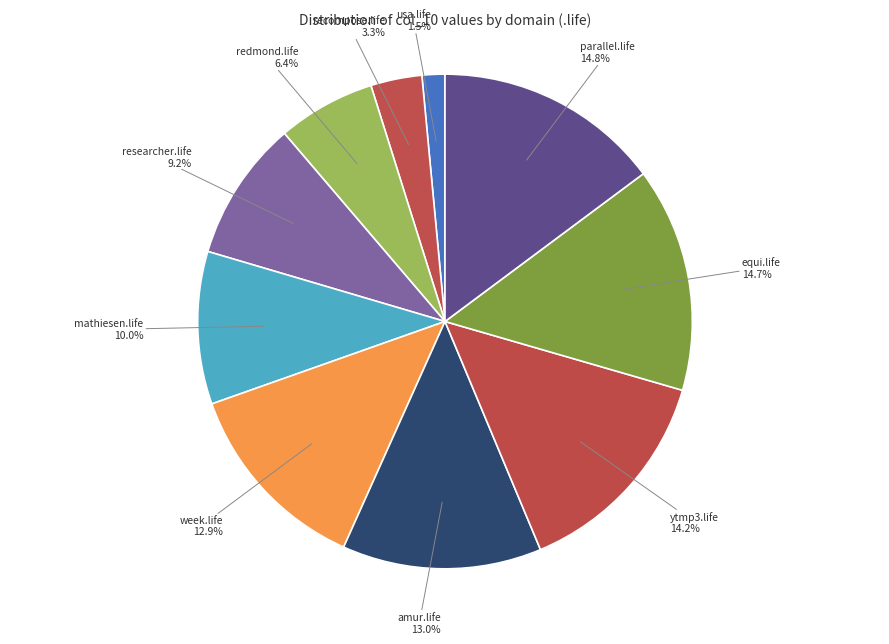

What is the smallest slice in the pie chart?

usa.life